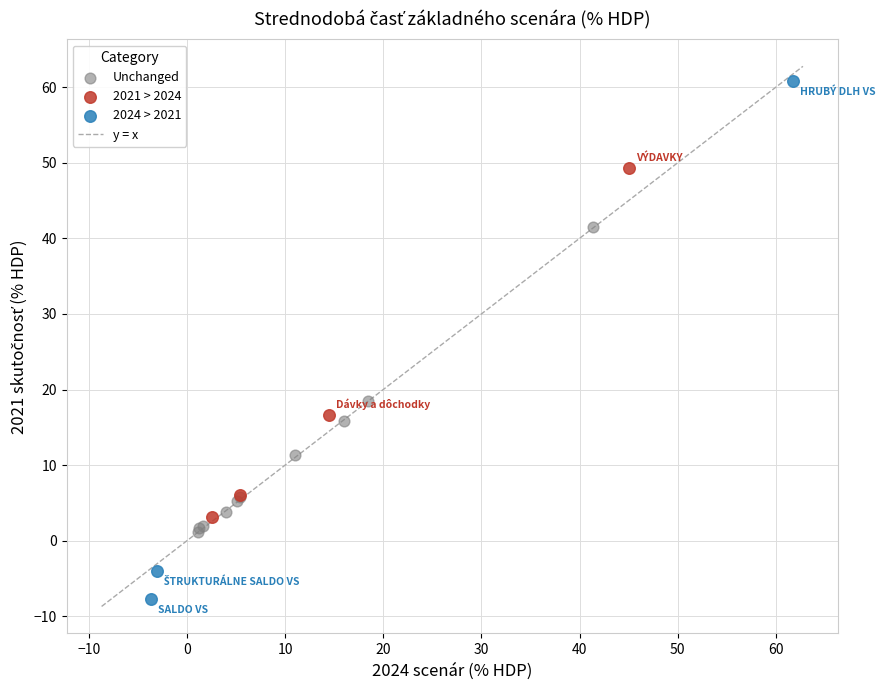

Which series has the largest Y range (max minus min)?

2024 > 2021